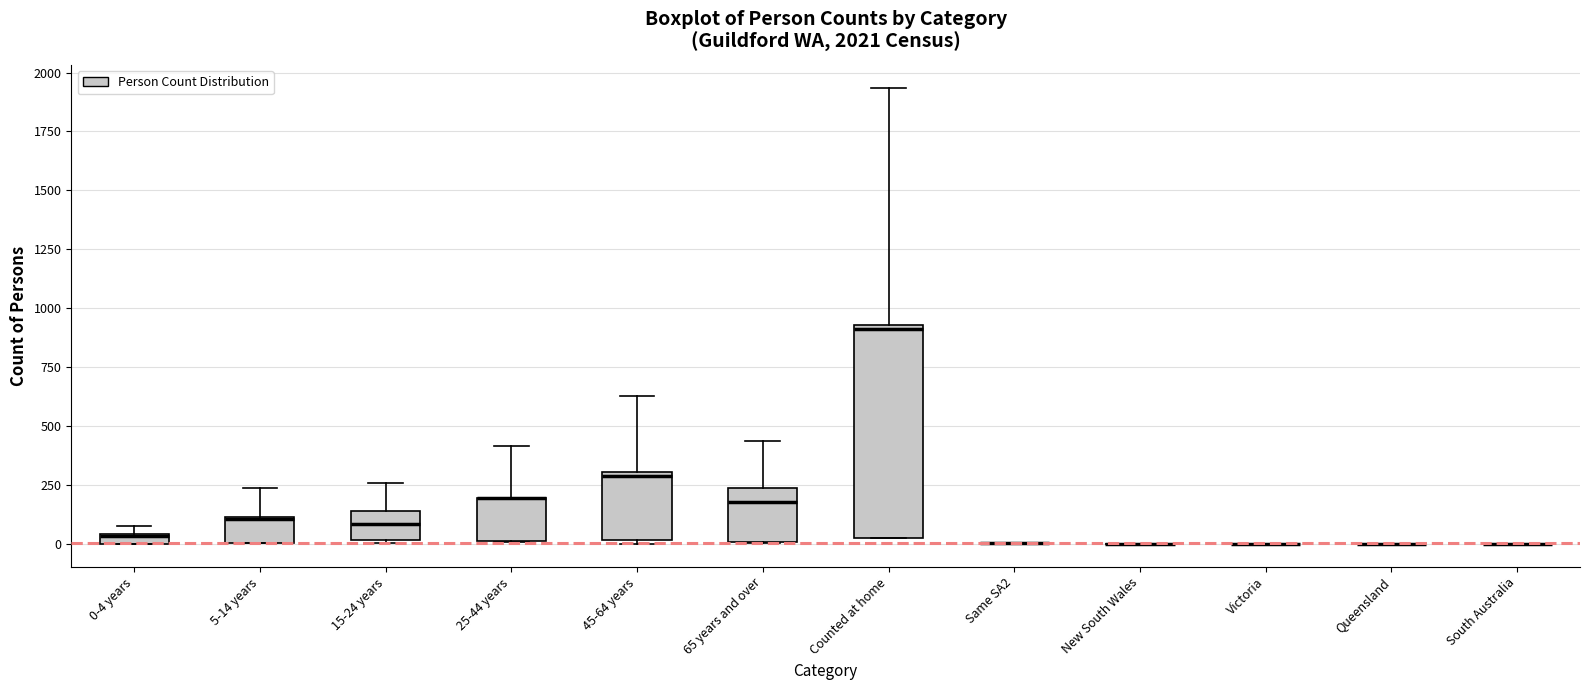

Comparing the boxes themselves (not the whiskers), which one is the tallest?

Counted at home